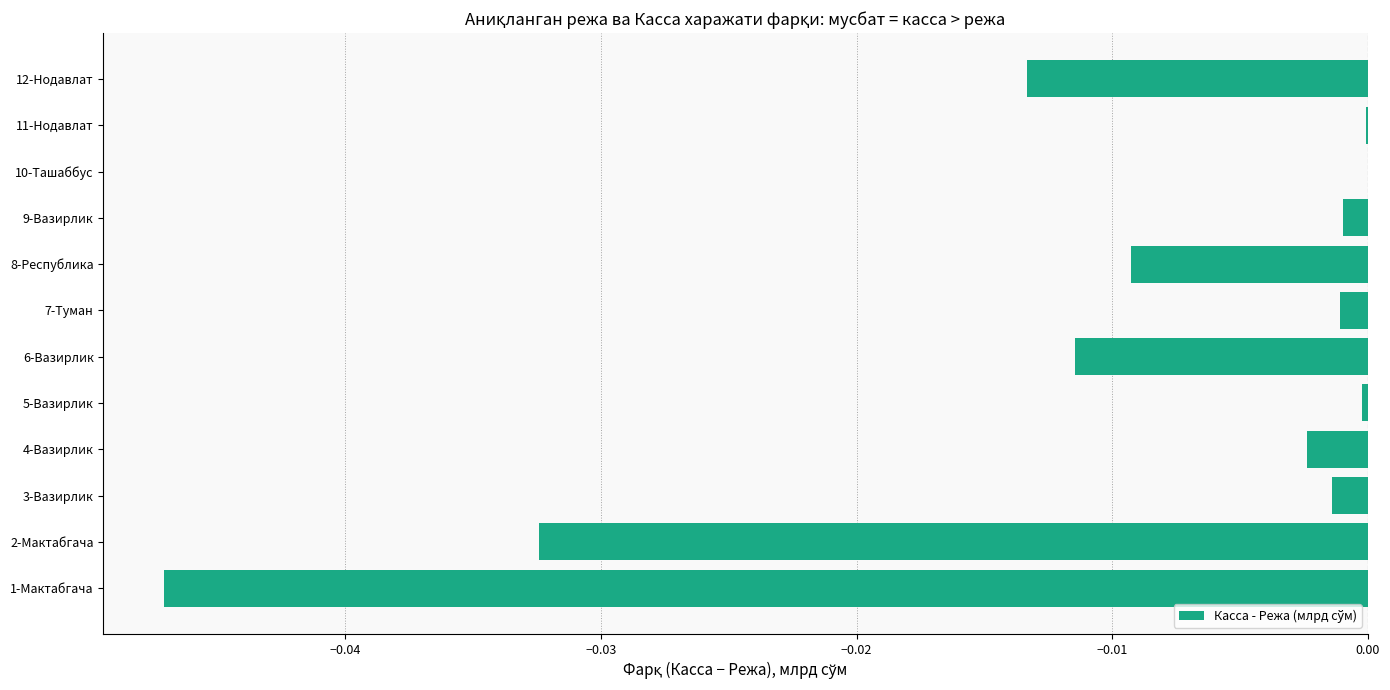

Between 2-Мактабгача and 3-Вазирлик, which is larger?

3-Вазирлик